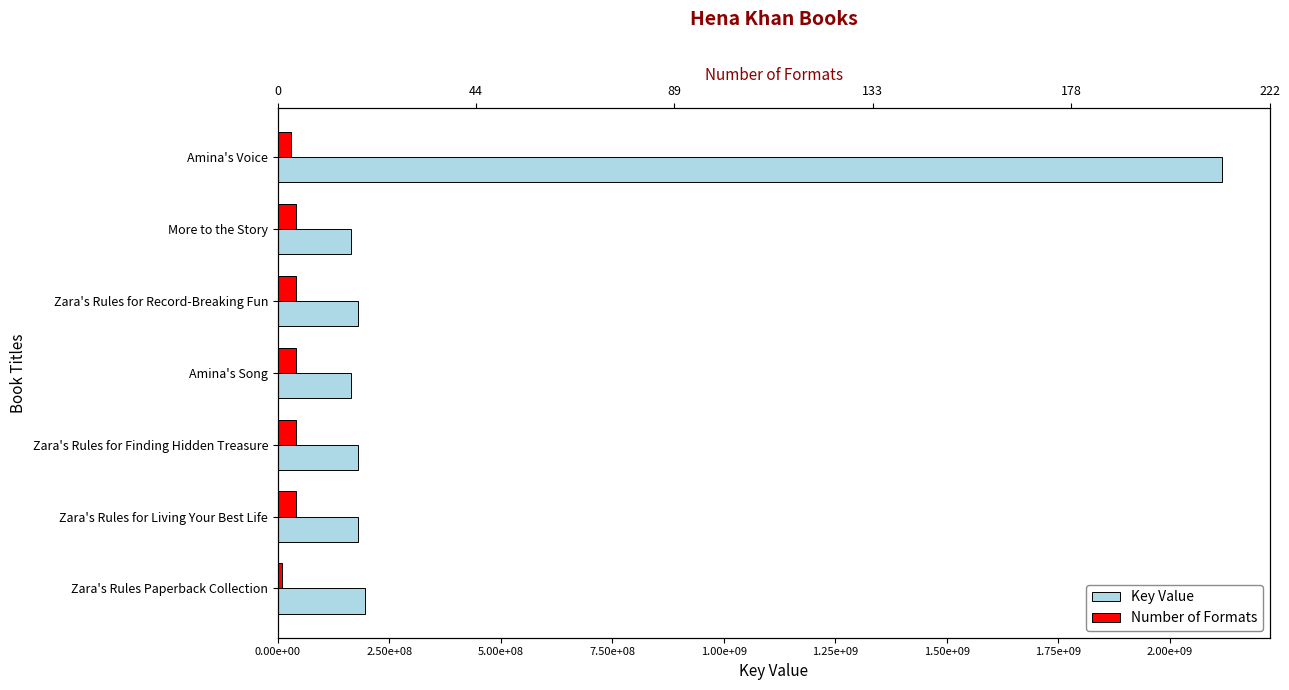

Reading right to left, list all the values displayed in this chart.

Key Value: 2117282437	163620973	180393309	163972011	180395076	180395798	196350115
Number of Formats: 30000000	40000000	40000000	40000000	40000000	40000000	10000000